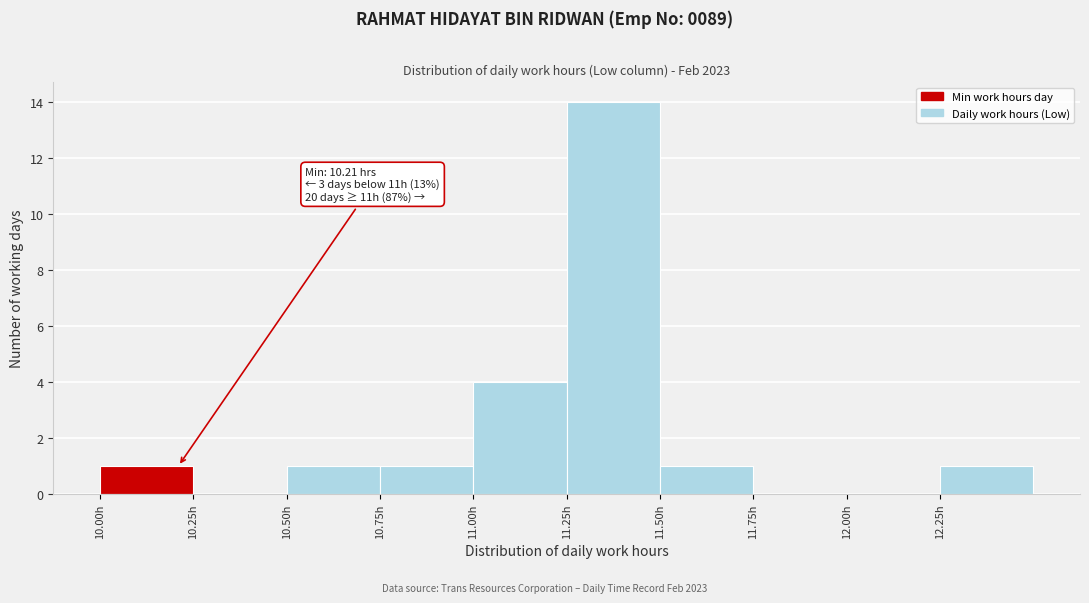

Over which range of the x-axis is the bar tallest?

11.25 to 11.50